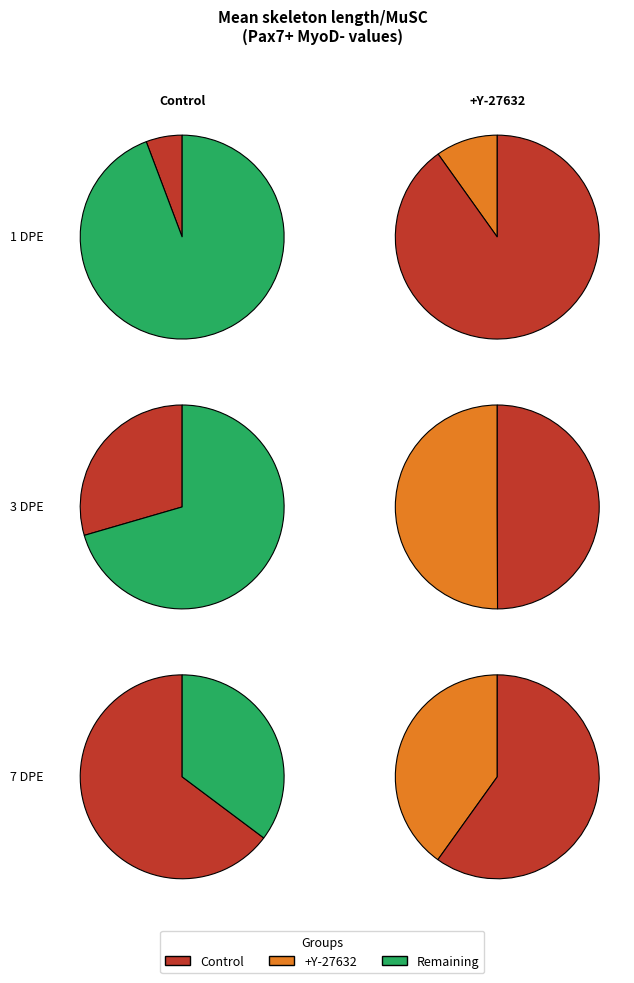

The 7 DPE slice represents 46% of the pie. True or false?

False